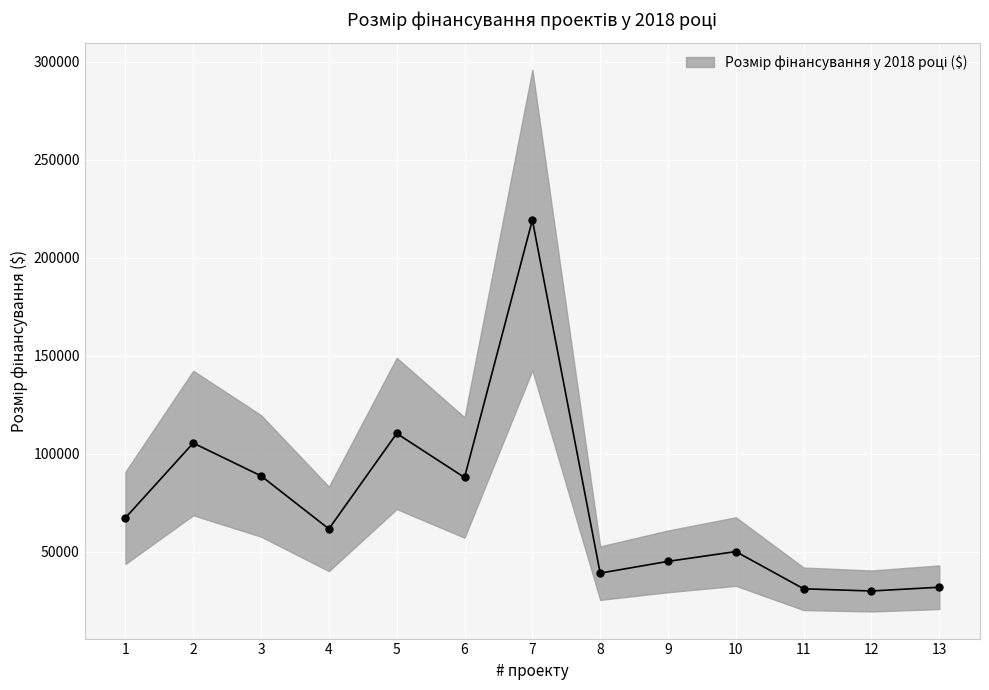

Approximately how many times larger is the value at 7 compared to 11?

7.1